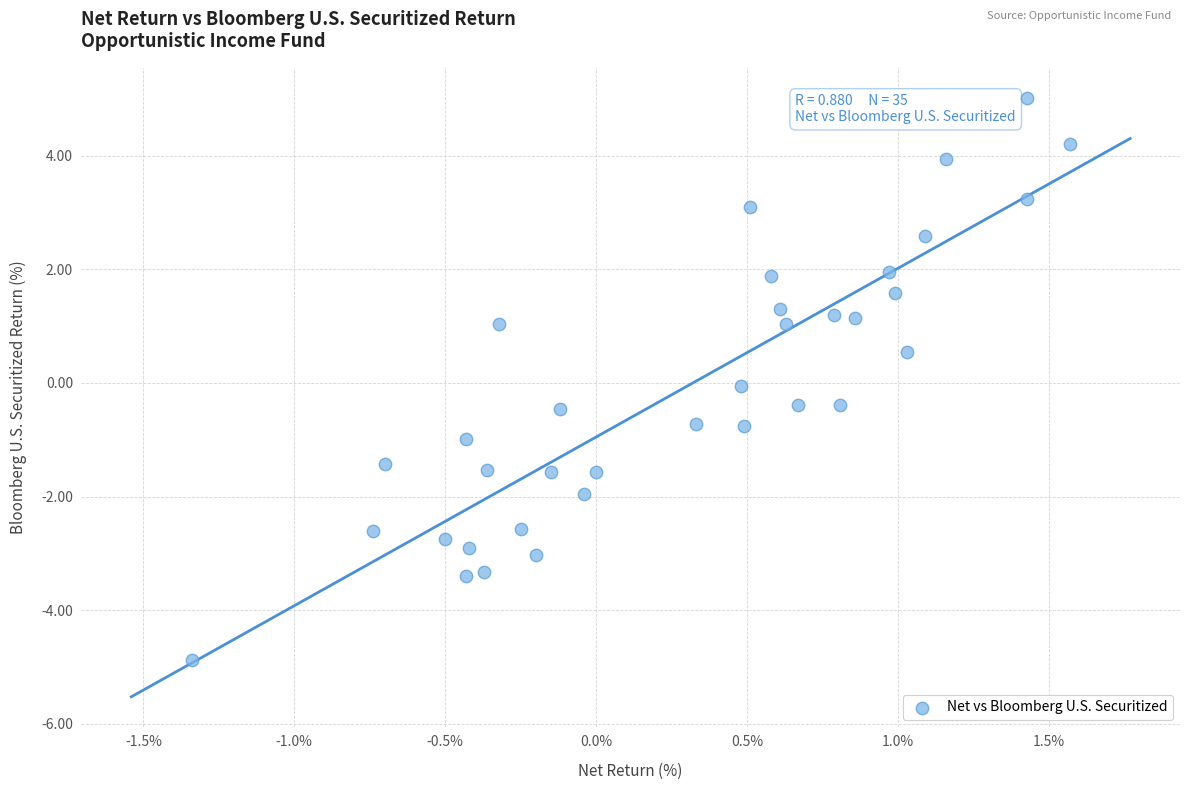

What is the range of X values (max minus min)?

2.9